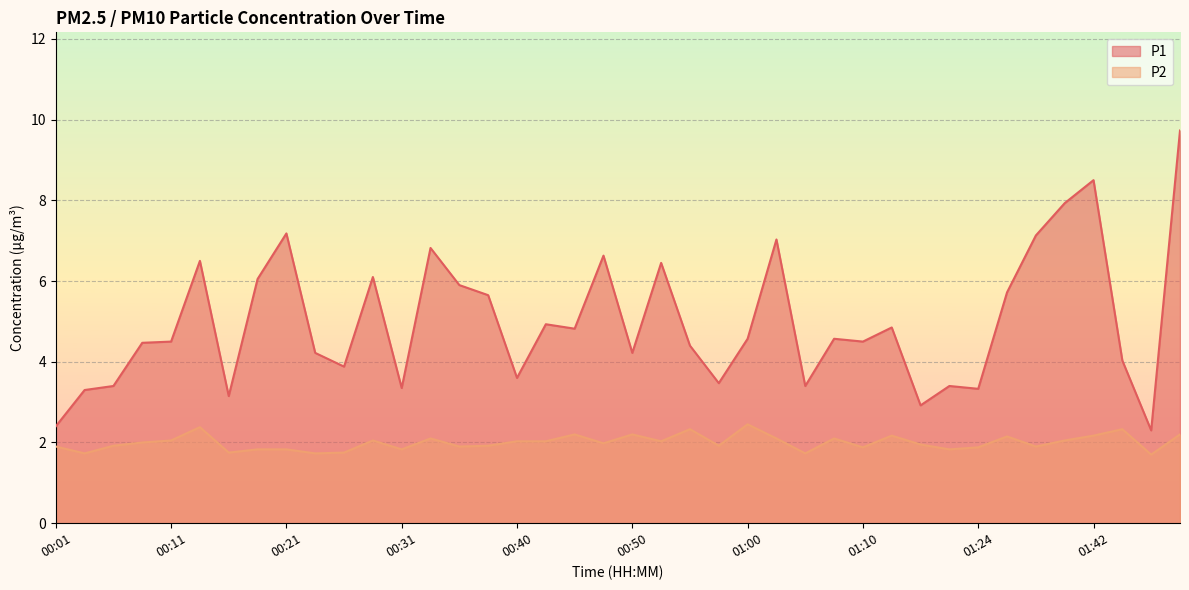

At which label is P2 closest to 2?

00:08